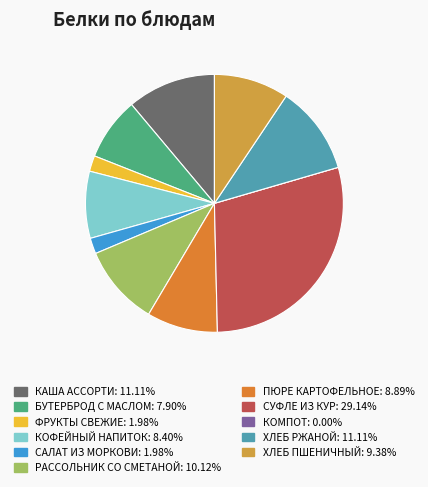

To the nearest percent, what is the average slice percentage?

9%